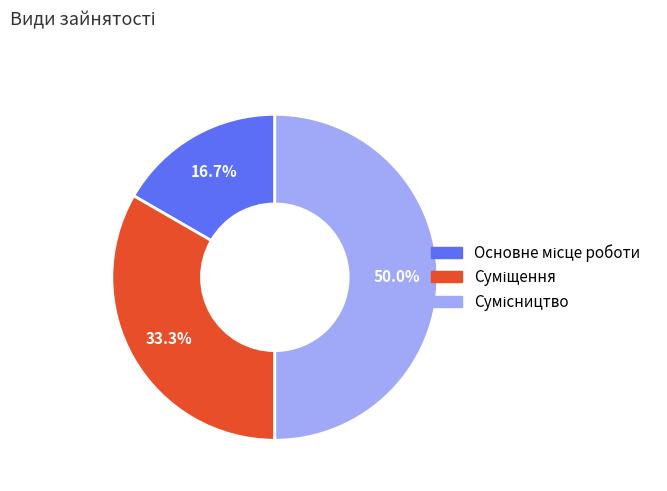

The Сумісництво slice represents 60% of the pie. True or false?

False